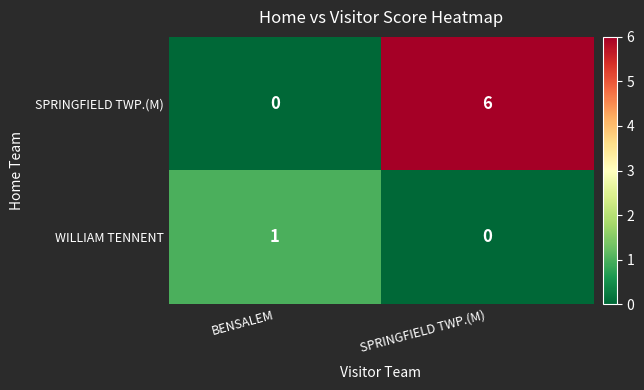

Reading right to left, extract all data points from this chart.

SPRINGFIELD TWP.(M): 6	0
WILLIAM TENNENT: 0	1